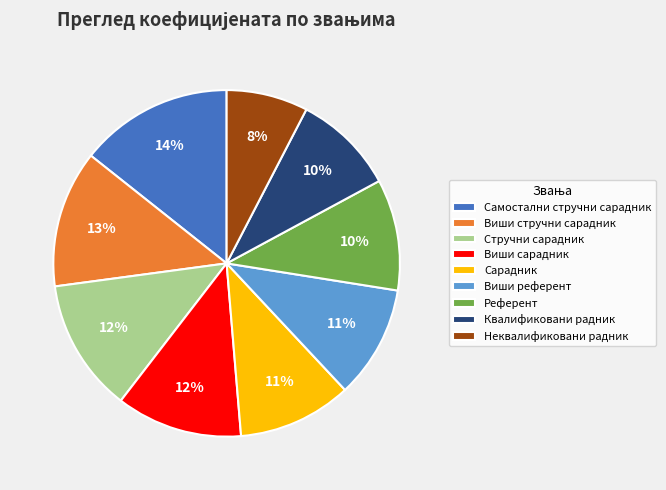

To the nearest percent, what is the average slice percentage?

11%